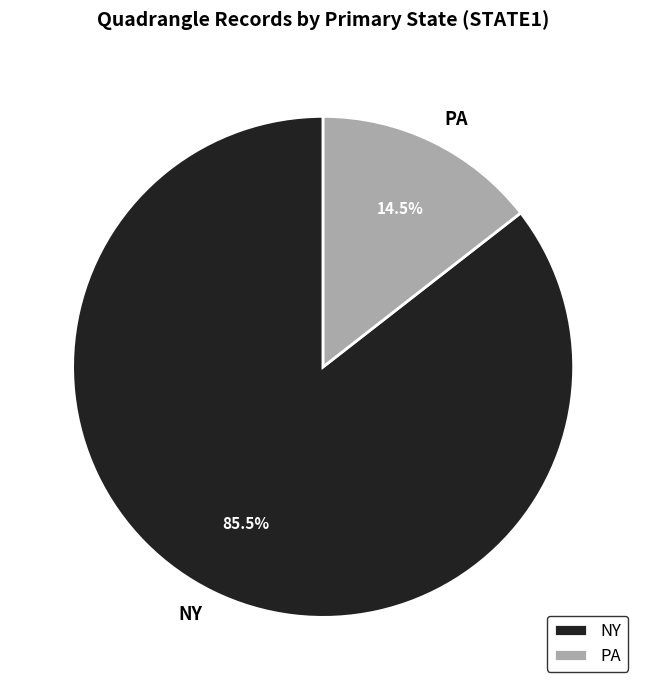

Count the number of slices in the pie.

2